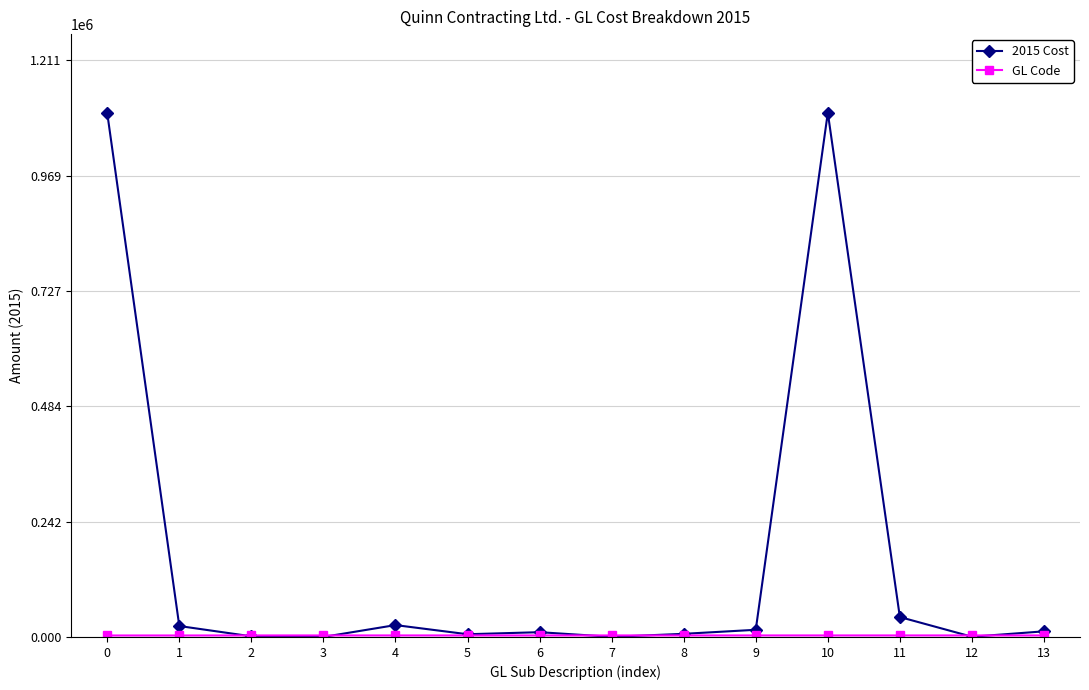

How many series are shown in this chart?

2